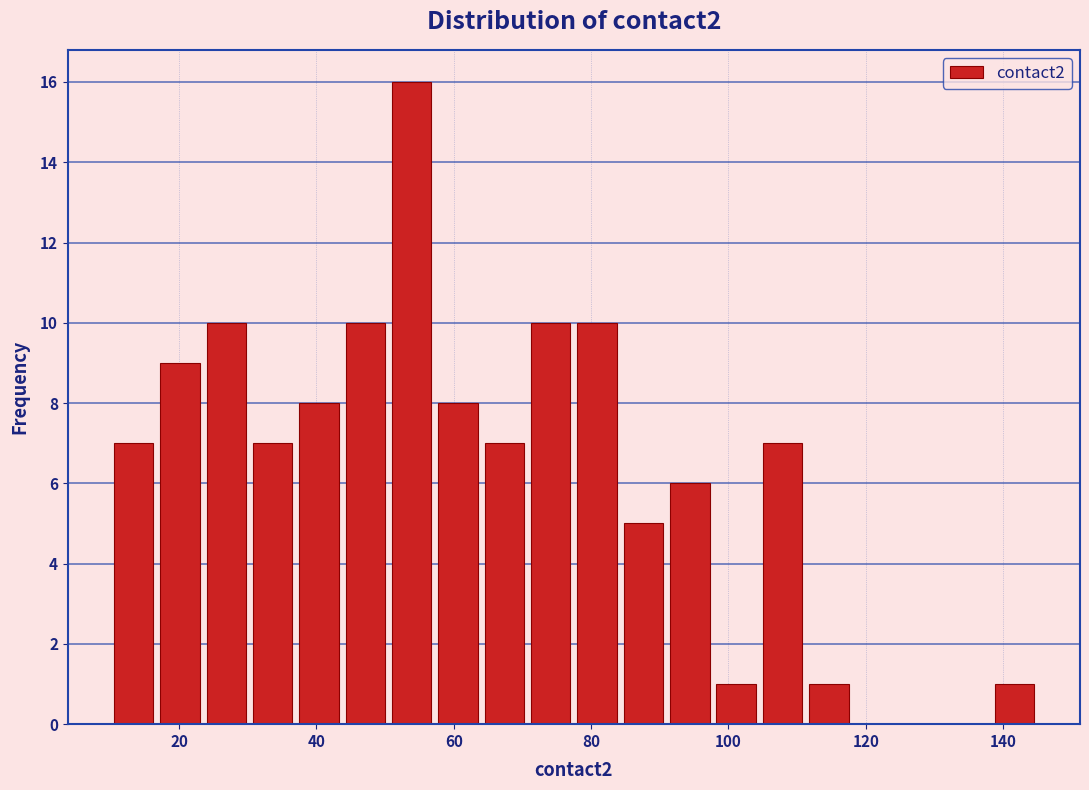

Around what value on the x-axis is the tallest bar? Give the approximate position of its centre, as read against the axis.

54